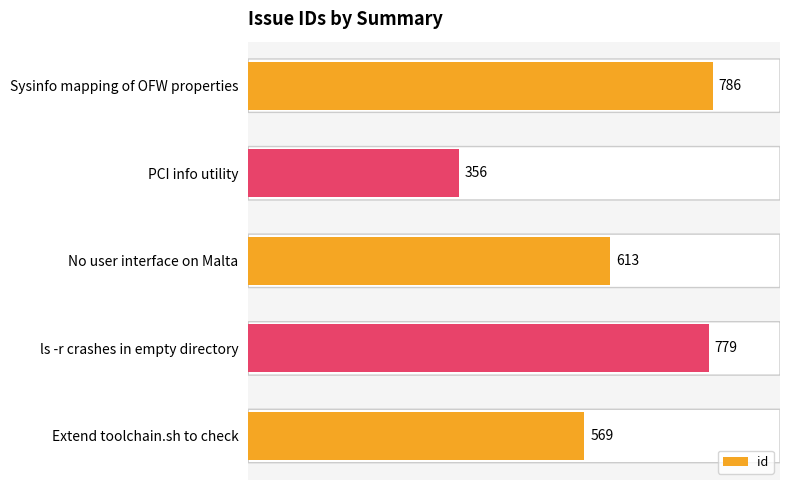

The chart shows a value of 356 at PCI info utility. True or false?

True